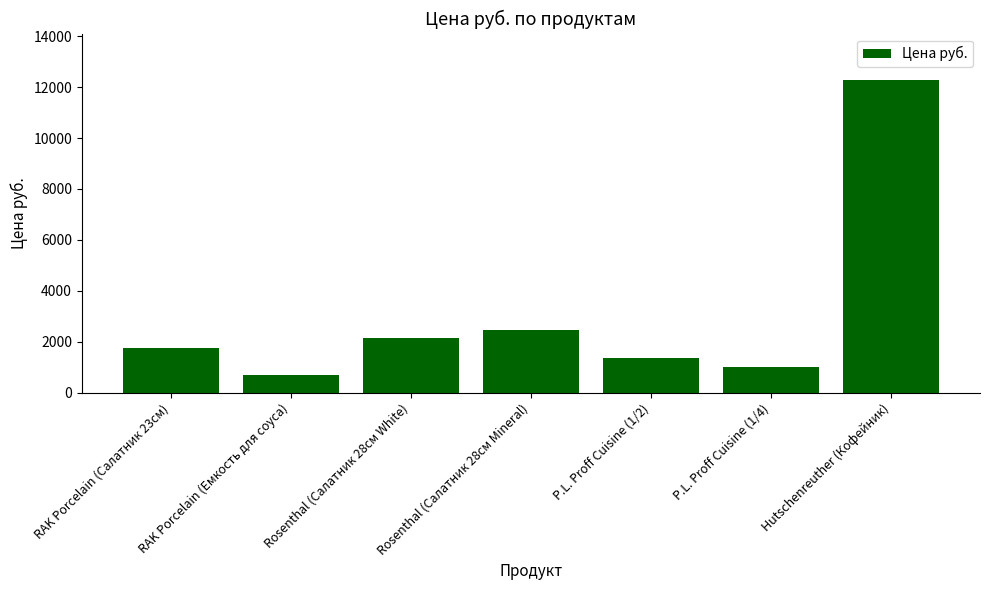

Between Hutschenreuther (Кофейник) and P.L. Proff Cuisine (1/2), which is larger?

Hutschenreuther (Кофейник)